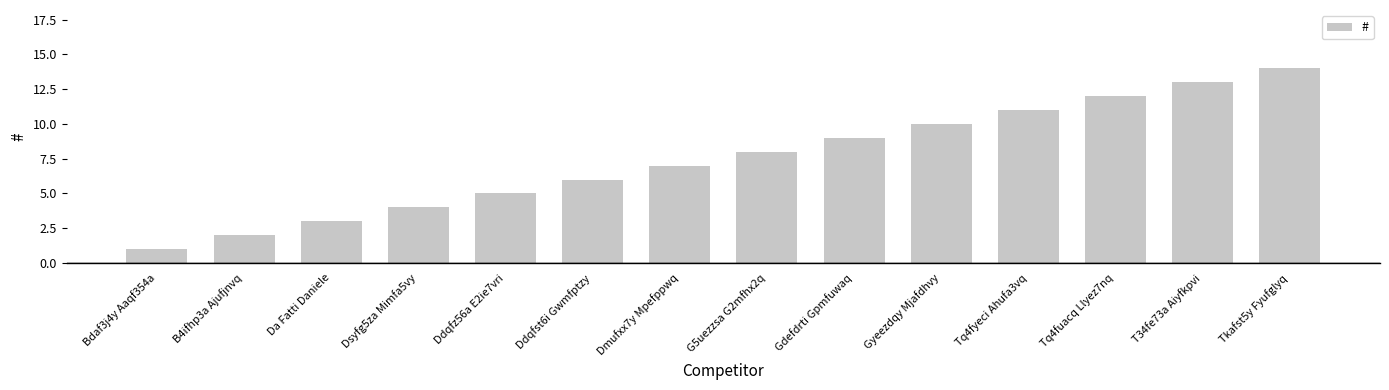

What is the change in value from Gdefdrti Gpmfuwaq to T34fe73a Aiyfkpvi?

+4